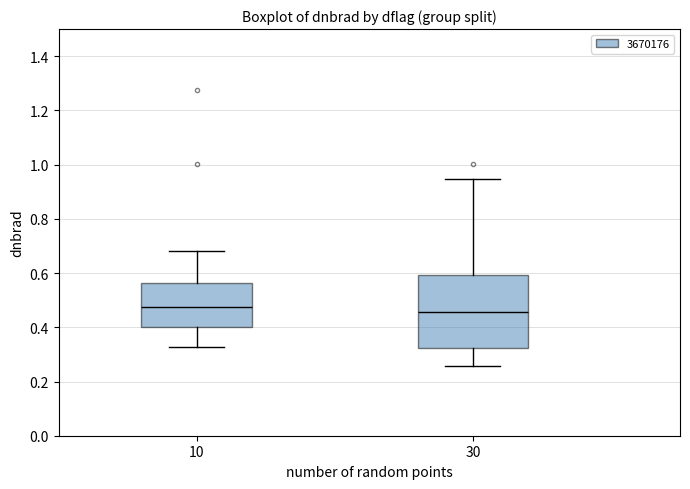

Where is the upper edge of the box at x = 10 on the y-axis? The values are not printed on the chart, so give them approximately, as read against the axis.

0.56